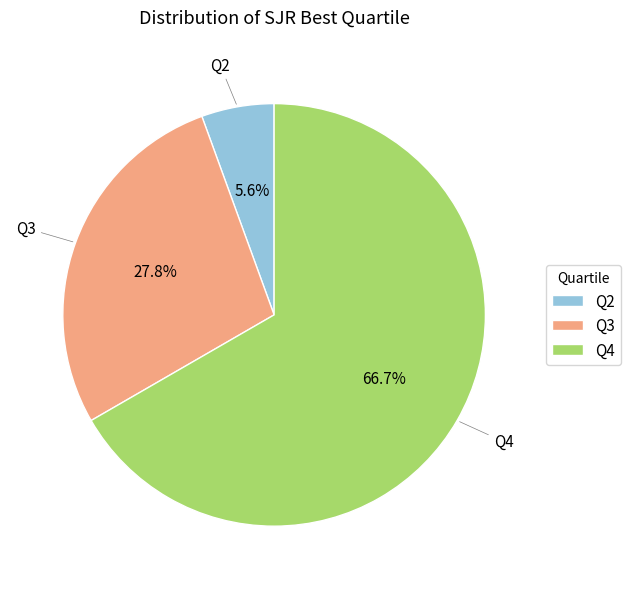

Which slice is the smallest?

Q2